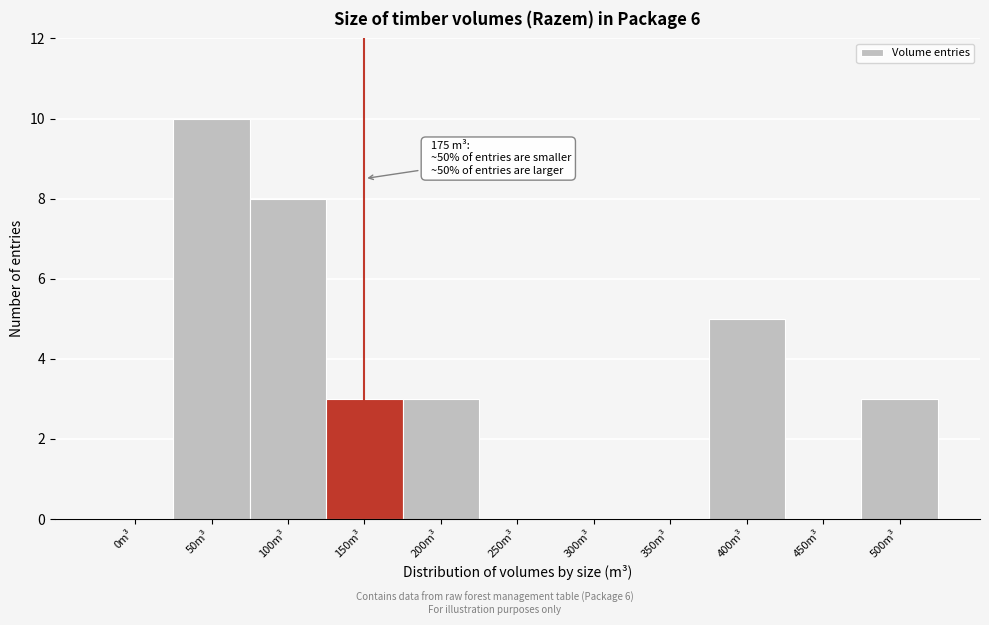

Reading left to right, list all the values displayed in this chart.

0m³=0	50m³=10	100m³=8	150m³=3	200m³=3	250m³=0	300m³=0	350m³=0	400m³=5	450m³=0	500m³=3